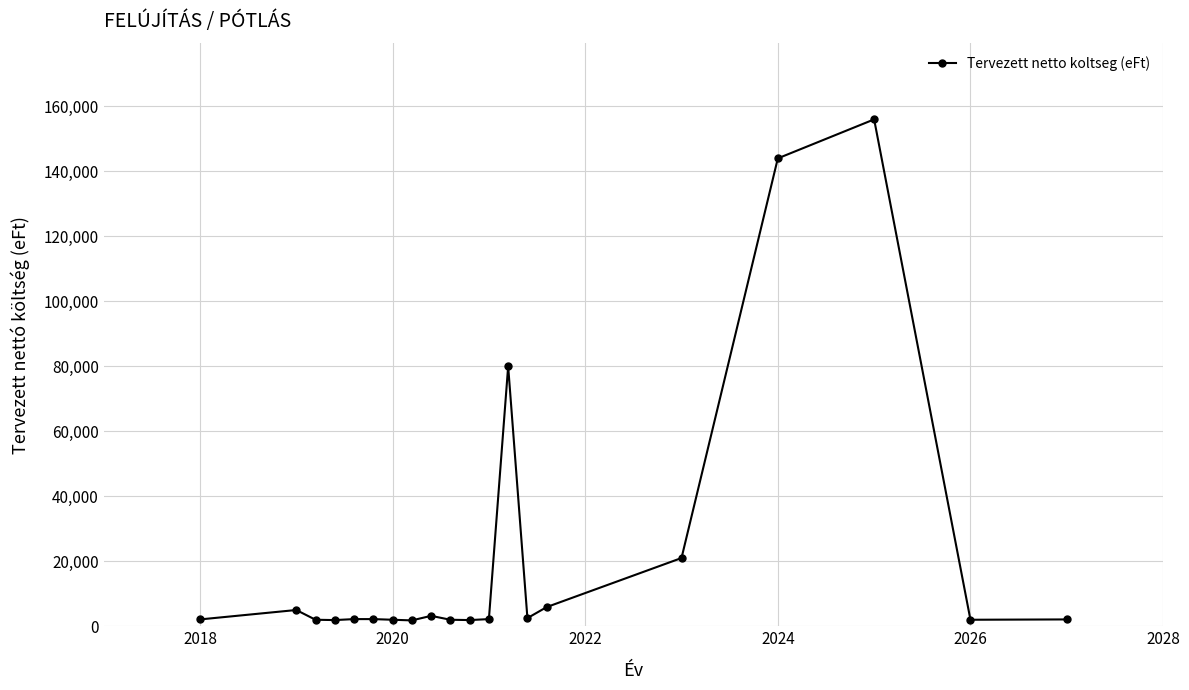

How many lines are shown in the chart?

1